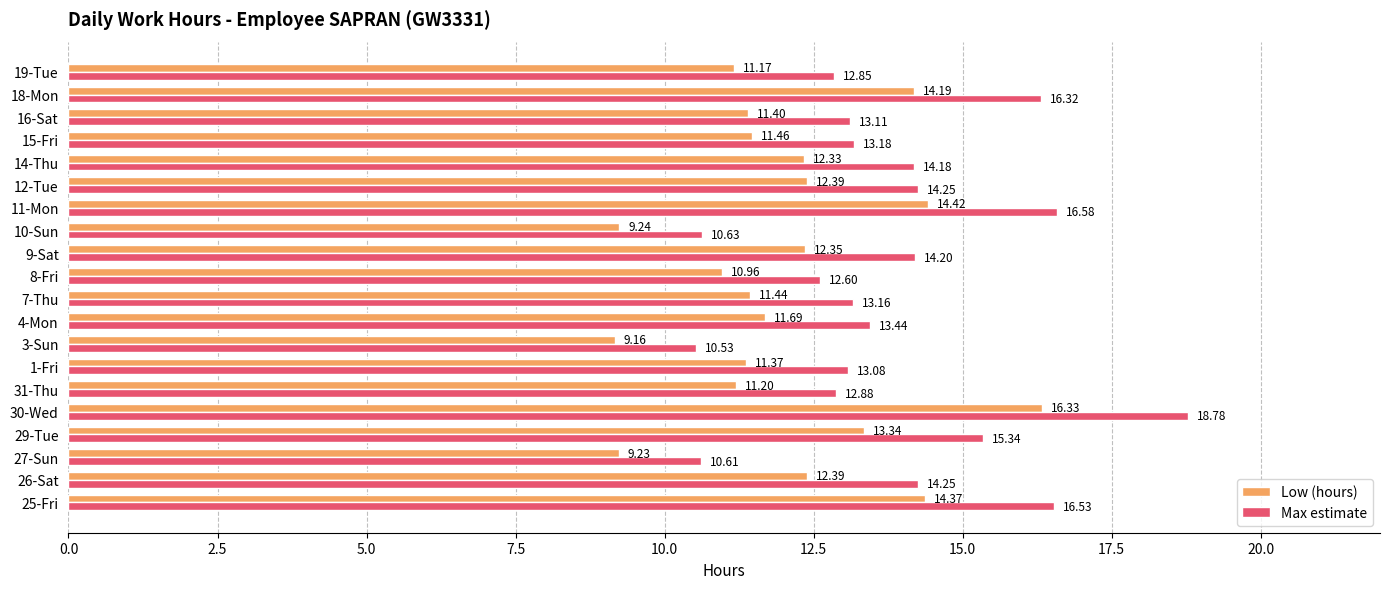

Is the value of Low (hours) at 3-Sun greater than the value of Max estimate at 7-Thu?

No